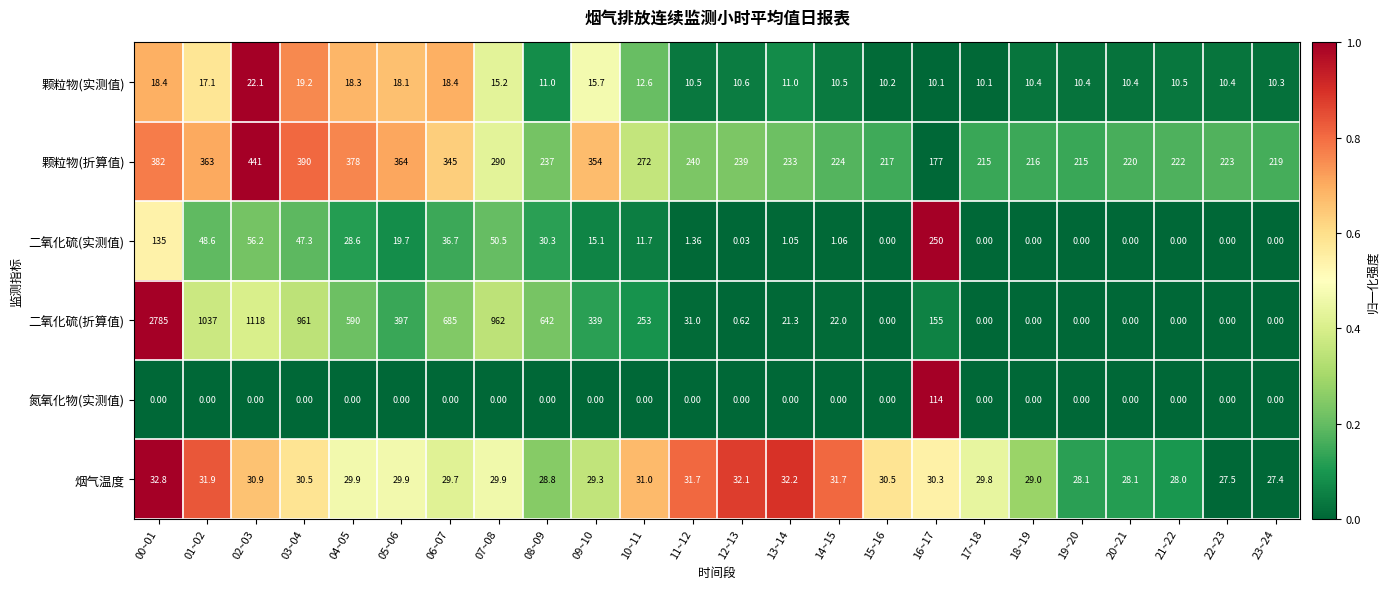

Rank the series at 08~09 from highest to lowest value.

二氧化硫(折算值), 颗粒物(折算值), 二氧化硫(实测值), 烟气温度, 颗粒物(实测值), 氮氧化物(实测值)